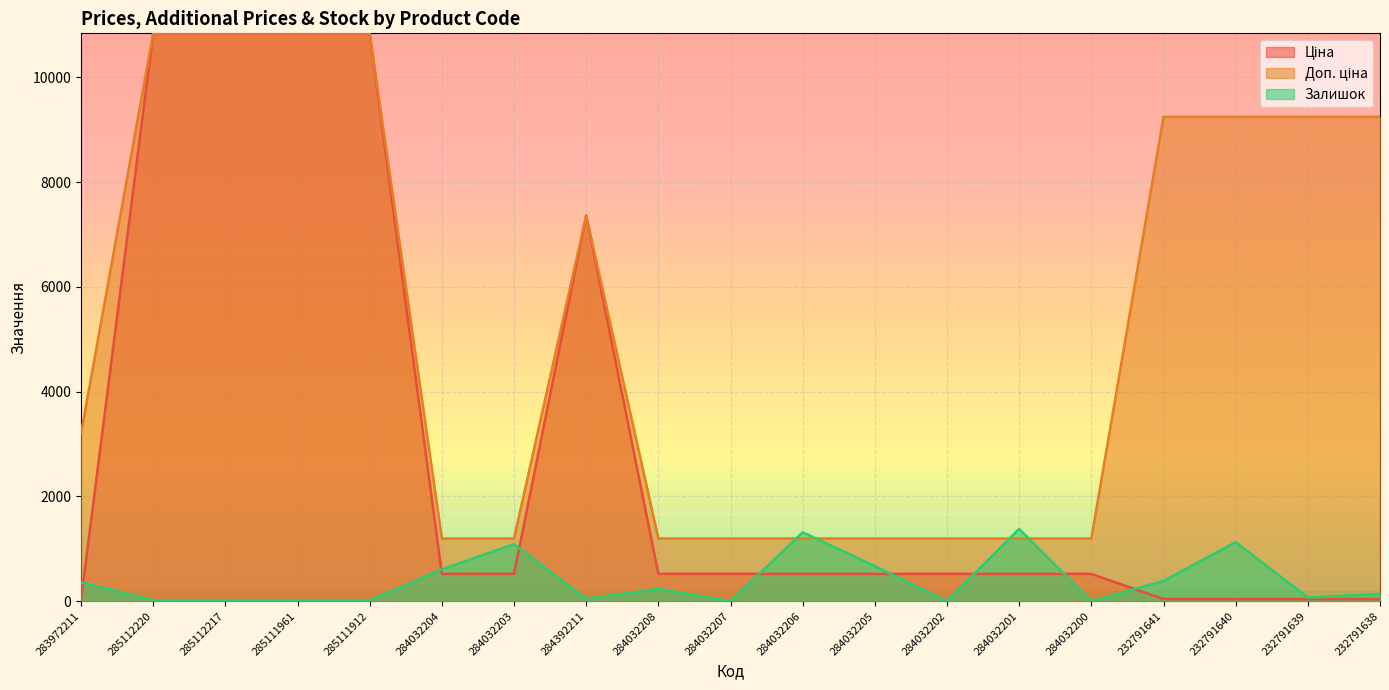

What is the highest value of the Ціна series?

10840.1